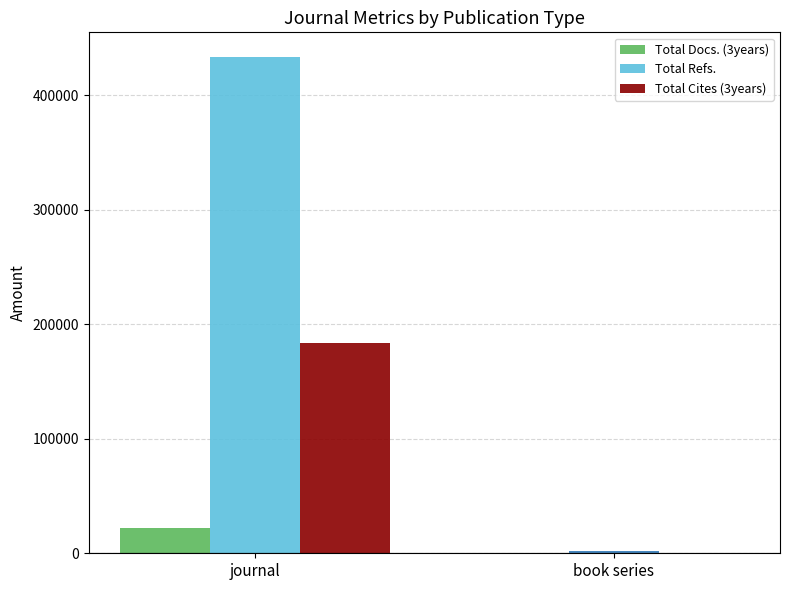

Which label corresponds to the largest value in the chart?

journal